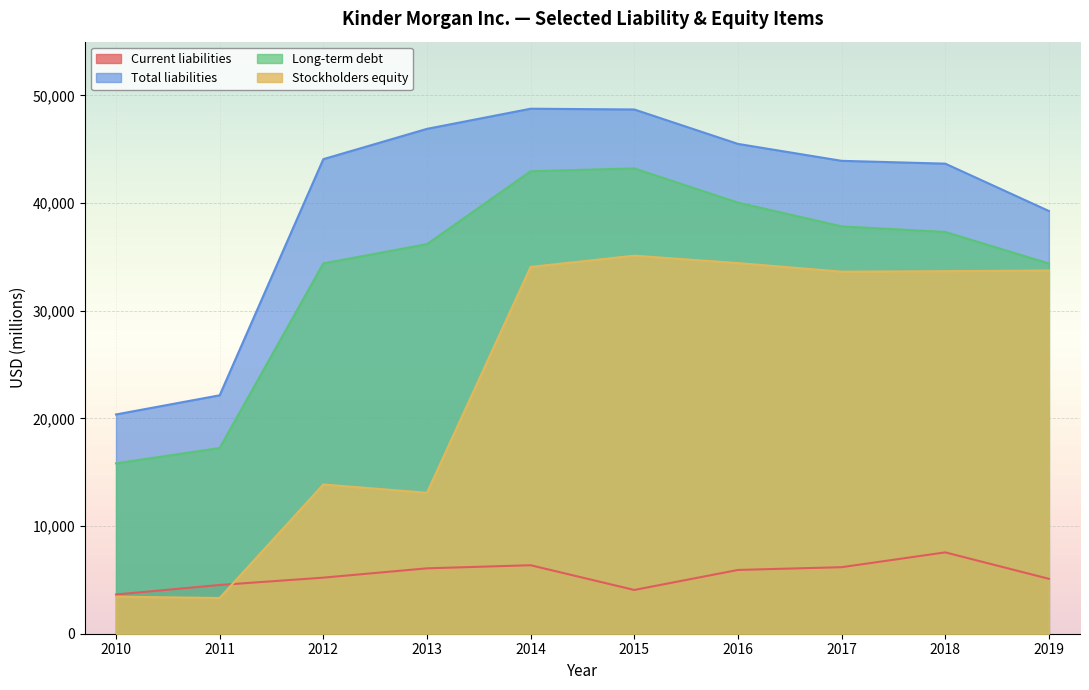

Count the number of categories in the chart.

10